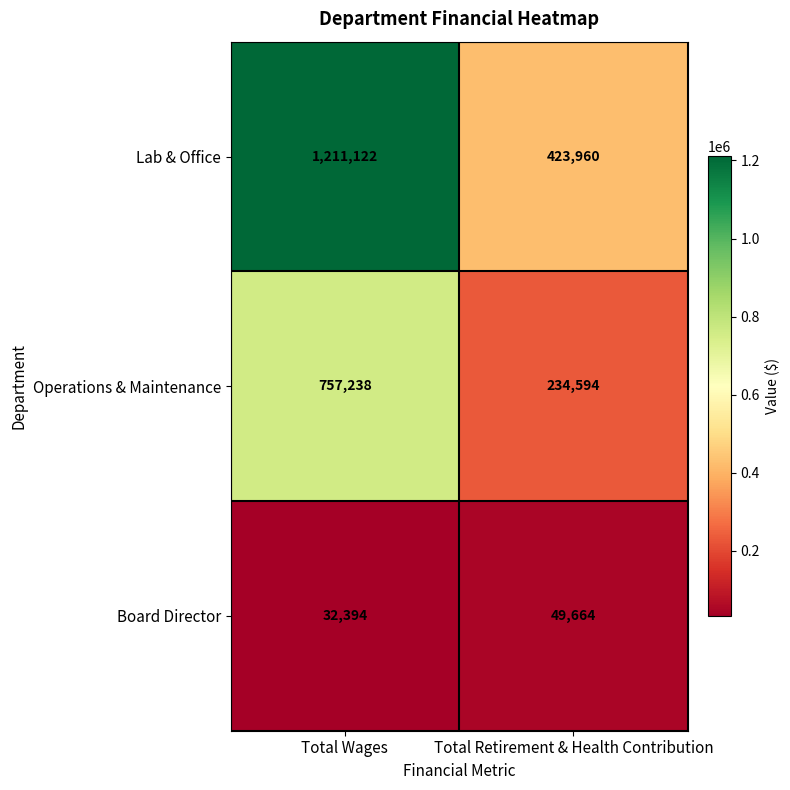

Reading left to right, transcribe all the data shown in this chart.

Lab & Office: Total Wages=1211122	Total Retirement & Health Contribution=423960
Operations & Maintenance: Total Wages=757238	Total Retirement & Health Contribution=234594
Board Director: Total Wages=32394	Total Retirement & Health Contribution=49664